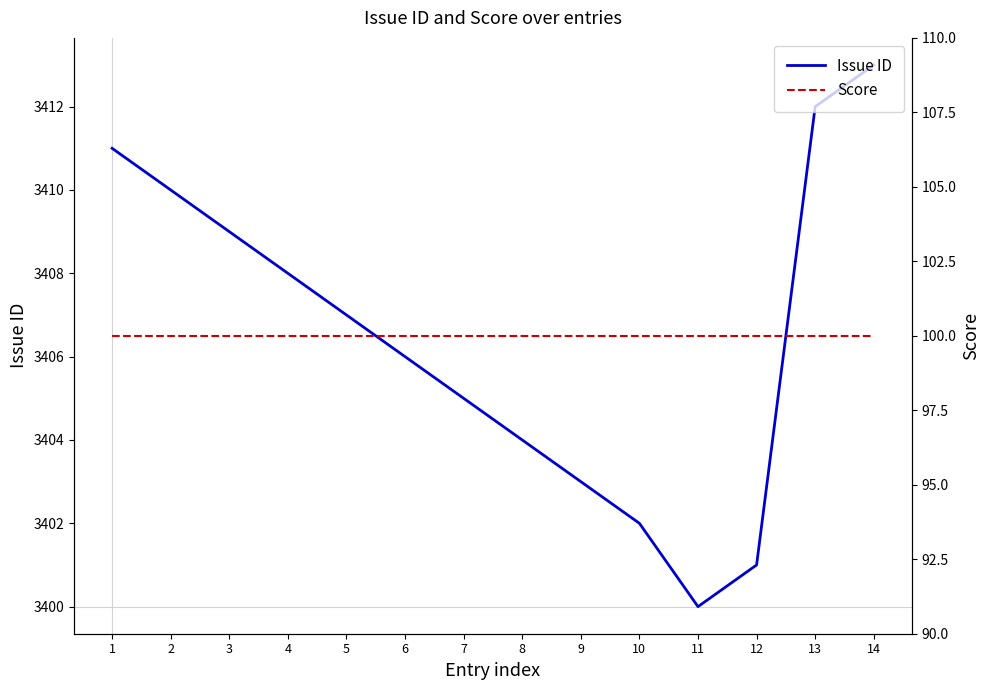

Reading right to left, list all the values displayed in this chart.

Issue ID: 3413	3412	3401	3400	3402	3403	3404	3405	3406	3407	3408	3409	3410	3411
Score: 100	100	100	100	100	100	100	100	100	100	100	100	100	100